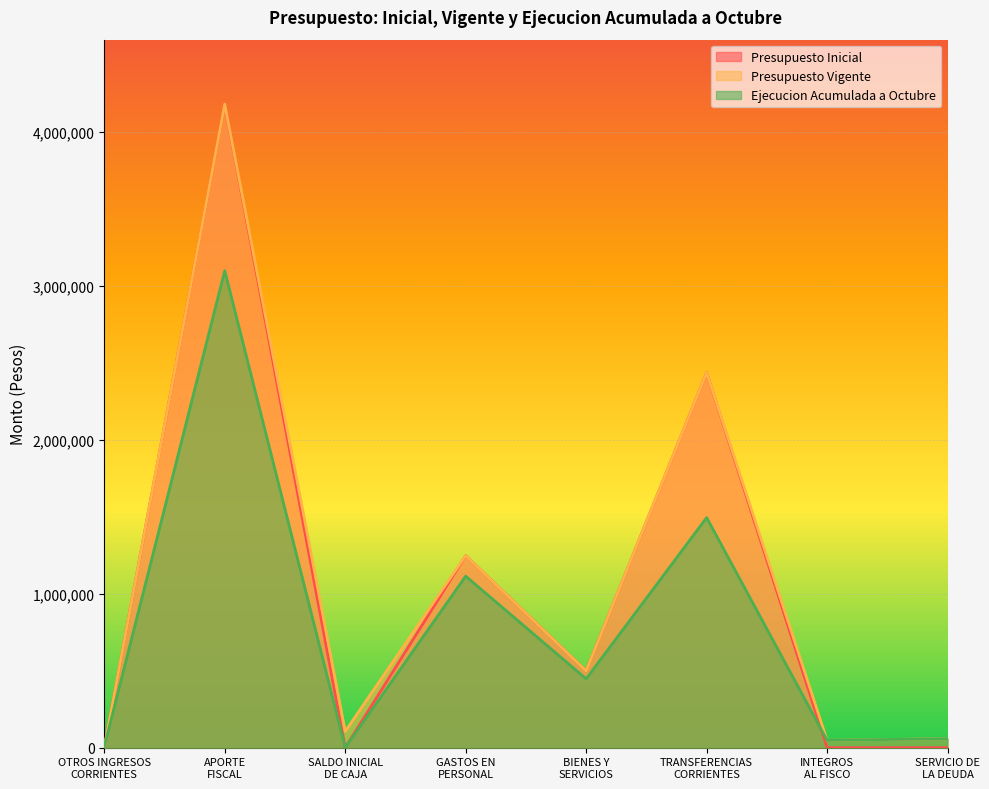

What is the label of the 6th point from the left?

TRANSFERENCIAS
CORRIENTES